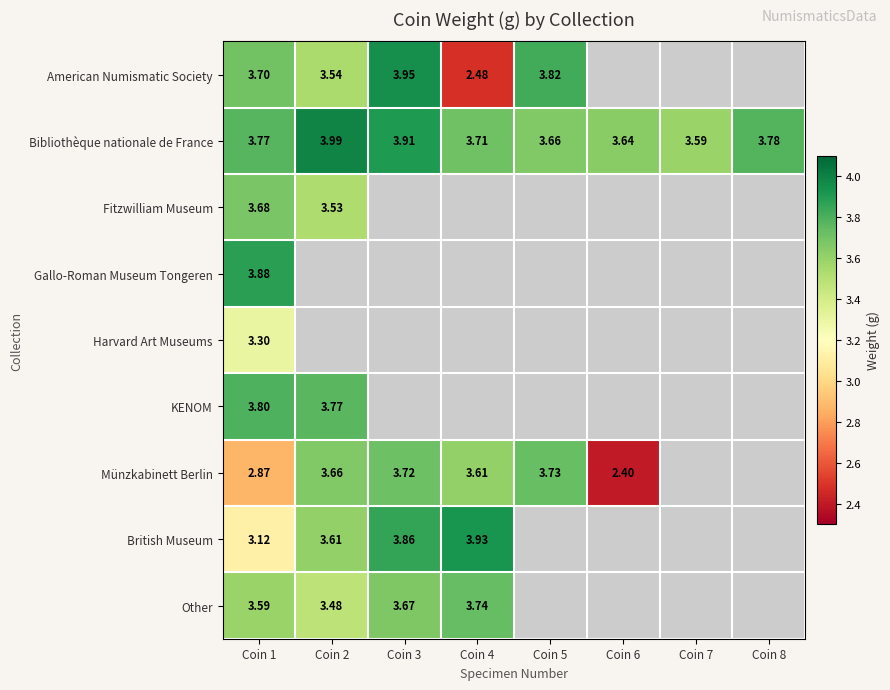

What is the lowest value of the Bibliothèque nationale de France series?

3.6